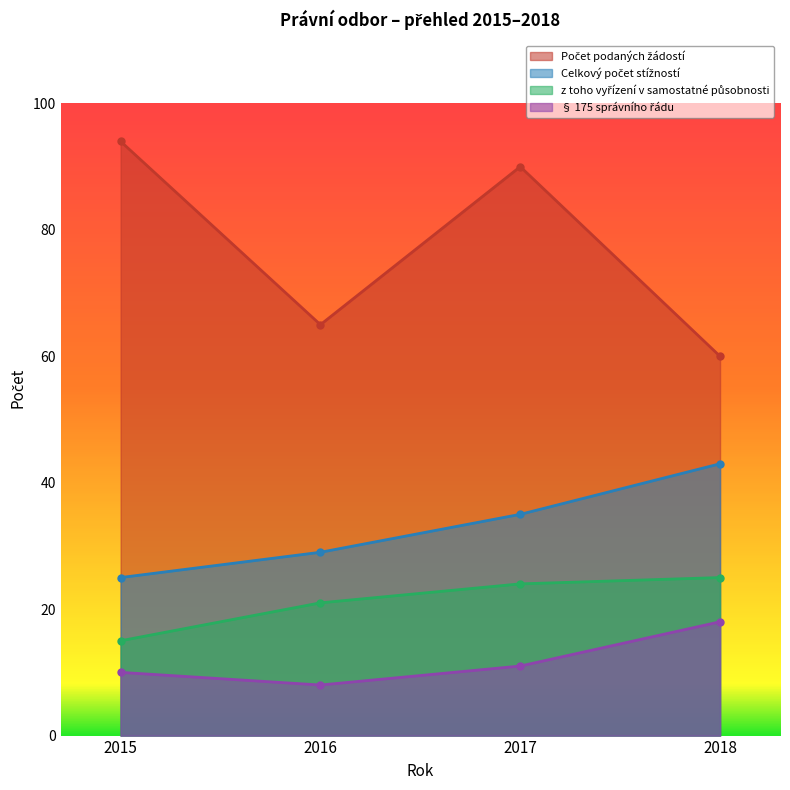

Is it true that § 175 správního řádu equals 18 at 2018?

True